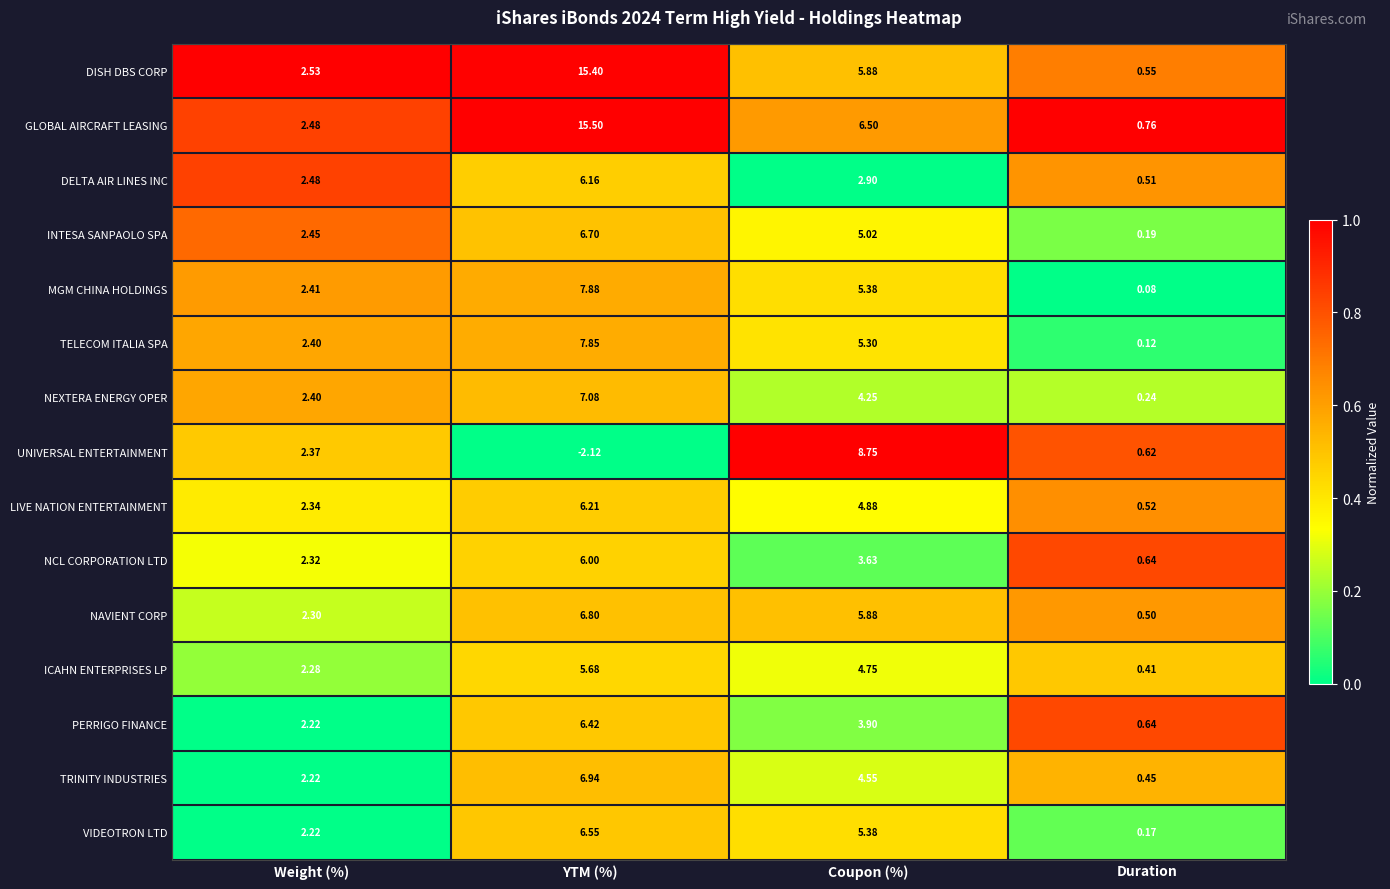

At which label is NAVIENT CORP closest to 3?

Weight (%)